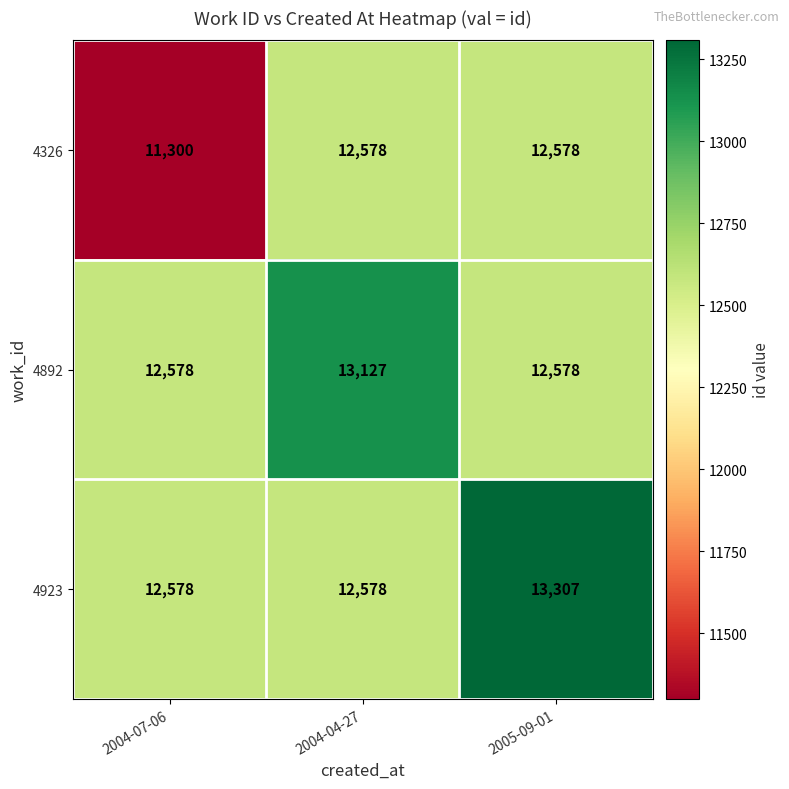

Count the number of data series in this chart.

3